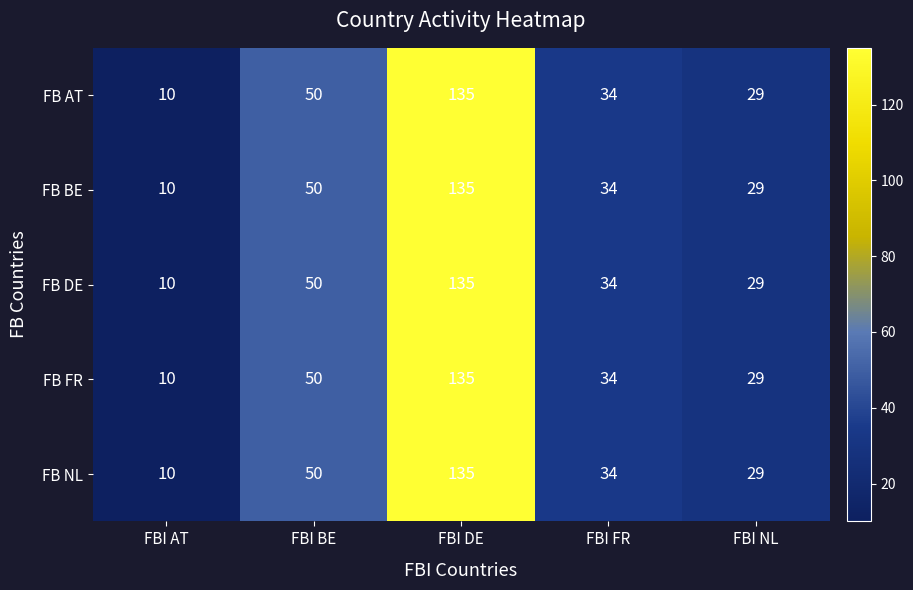

What is the difference between the maximum and minimum values in the FB AT series?

125